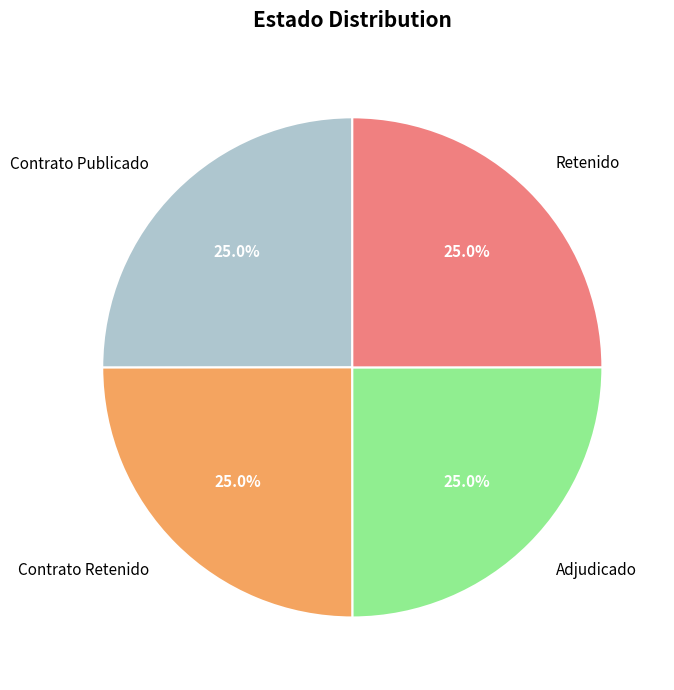

Does Contrato Retenido account for over 50% of the chart?

No